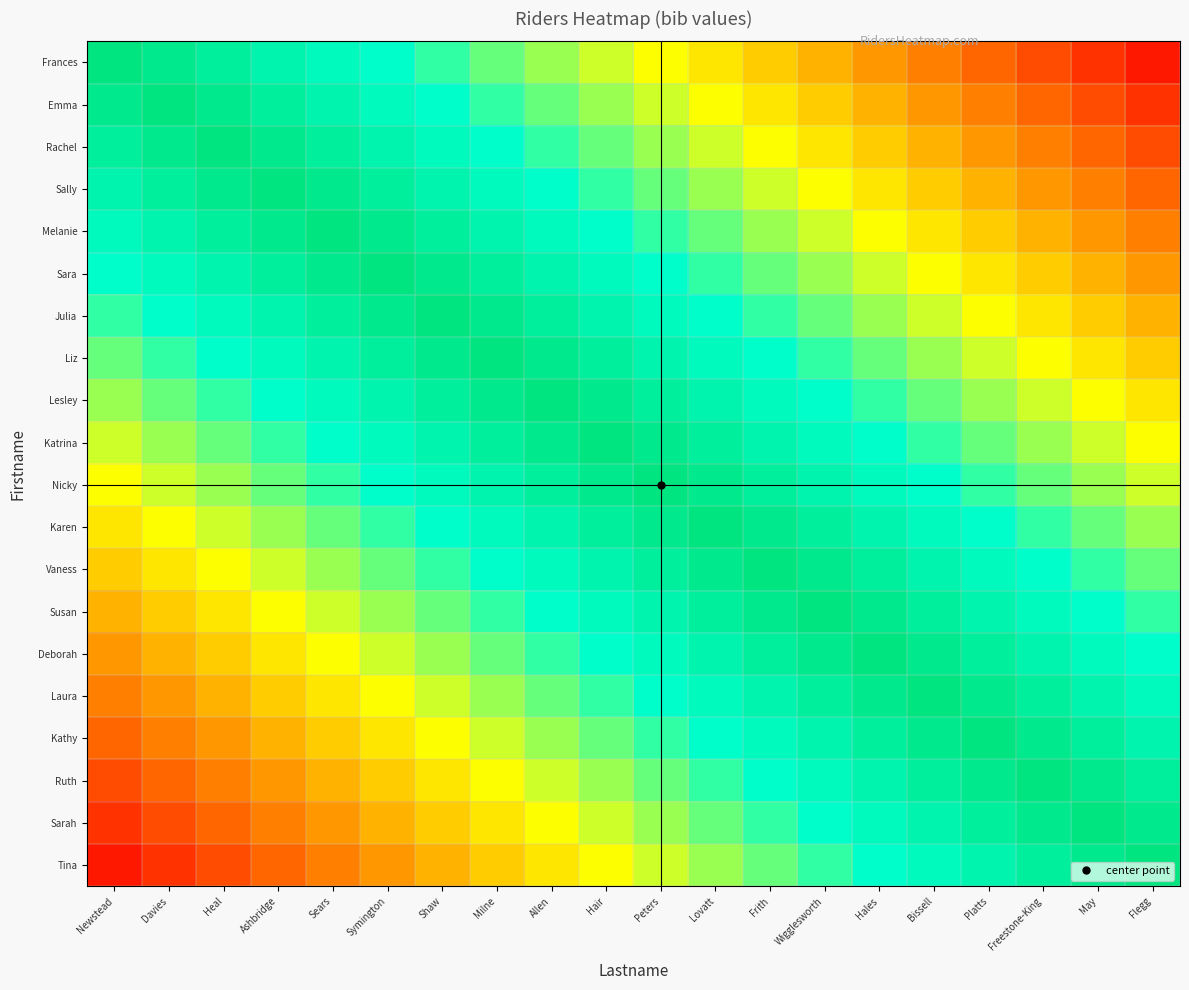

Which has a higher value, Bissell or Platts?

Bissell